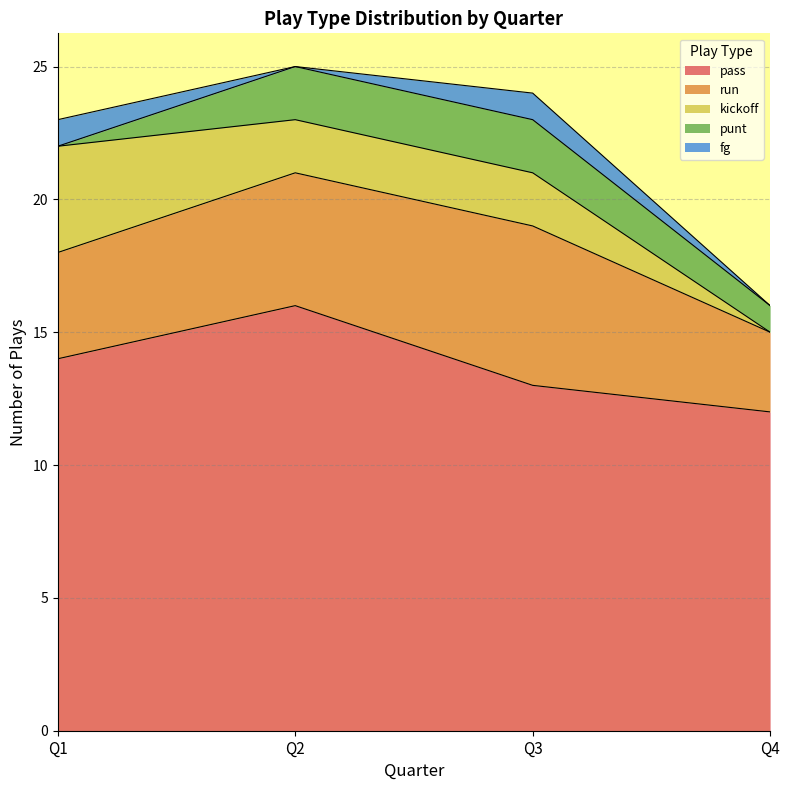

Reading left to right, list all the values displayed in this chart.

pass: Q1=14	Q2=16	Q3=13	Q4=12
run: Q1=4	Q2=5	Q3=6	Q4=3
kickoff: Q1=4	Q2=2	Q3=2	Q4=0
punt: Q1=0	Q2=2	Q3=2	Q4=1
fg: Q1=1	Q2=0	Q3=1	Q4=0